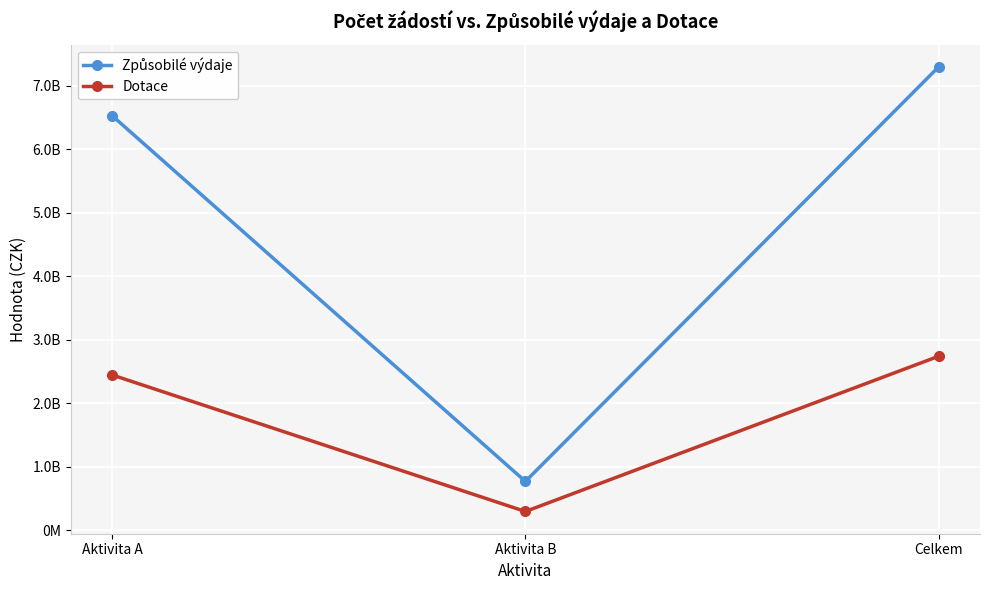

Which category has the lowest value across all series?

Aktivita B